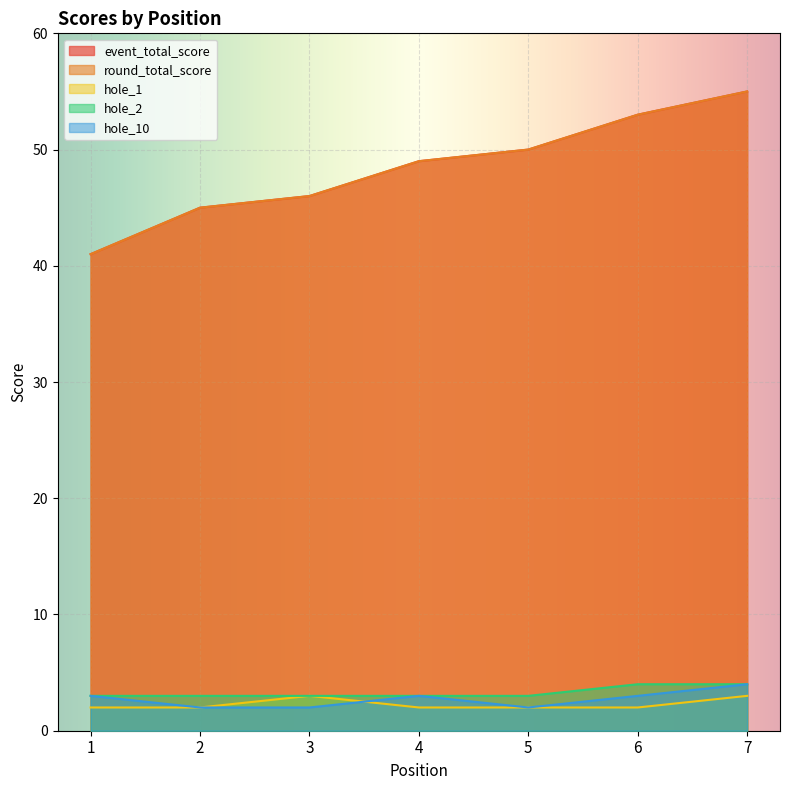

Reading left to right, extract all data points from this chart.

event_total_score: 1=41	2=45	3=46	4=49	5=50	6=53	7=55
round_total_score: 1=41	2=45	3=46	4=49	5=50	6=53	7=55
hole_1: 1=2	2=2	3=3	4=2	5=2	6=2	7=3
hole_2: 1=3	2=3	3=3	4=3	5=3	6=4	7=4
hole_10: 1=3	2=2	3=2	4=3	5=2	6=3	7=4